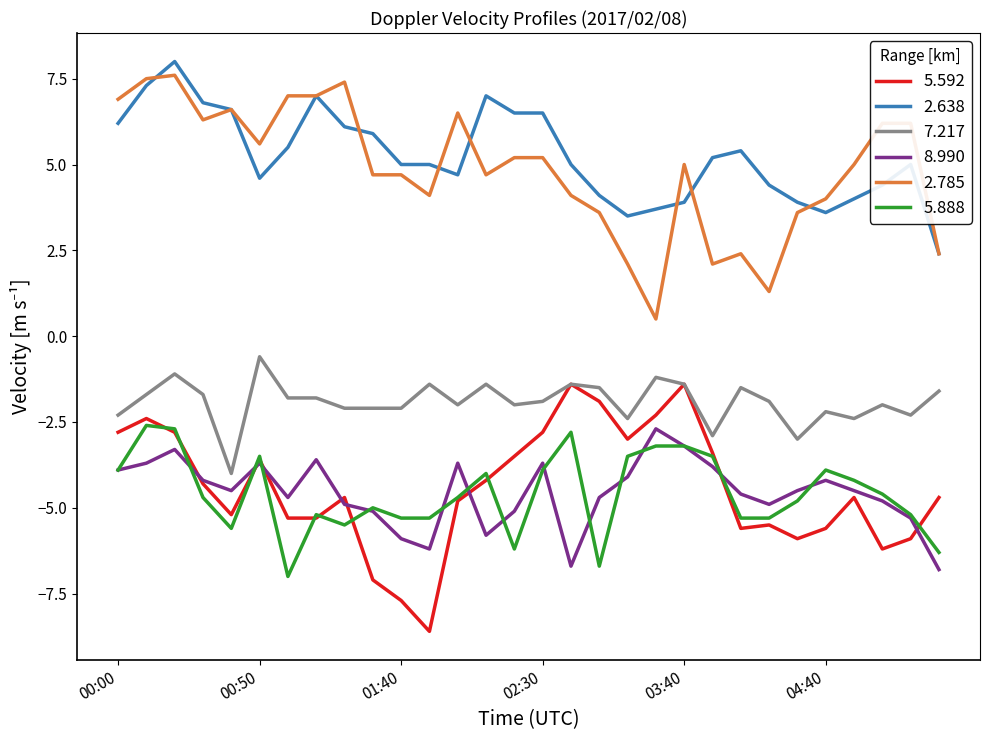

True or false: 2.785 and 5.592 intersect in this chart.

False